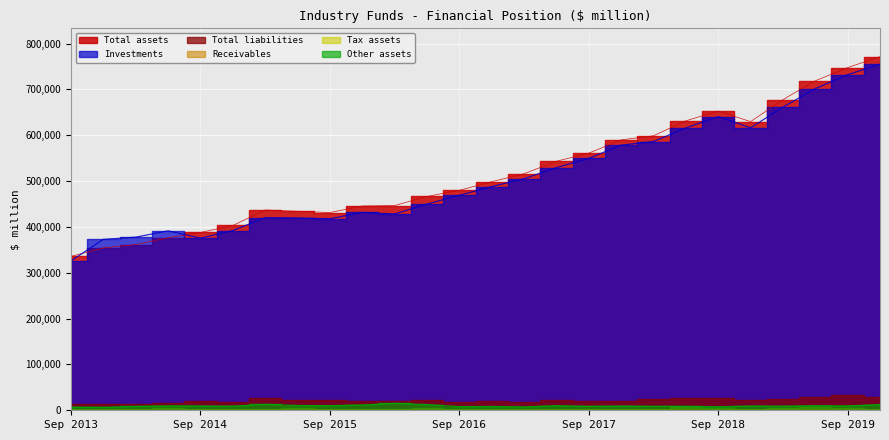

True or false: Total assets and Investments intersect in this chart.

True